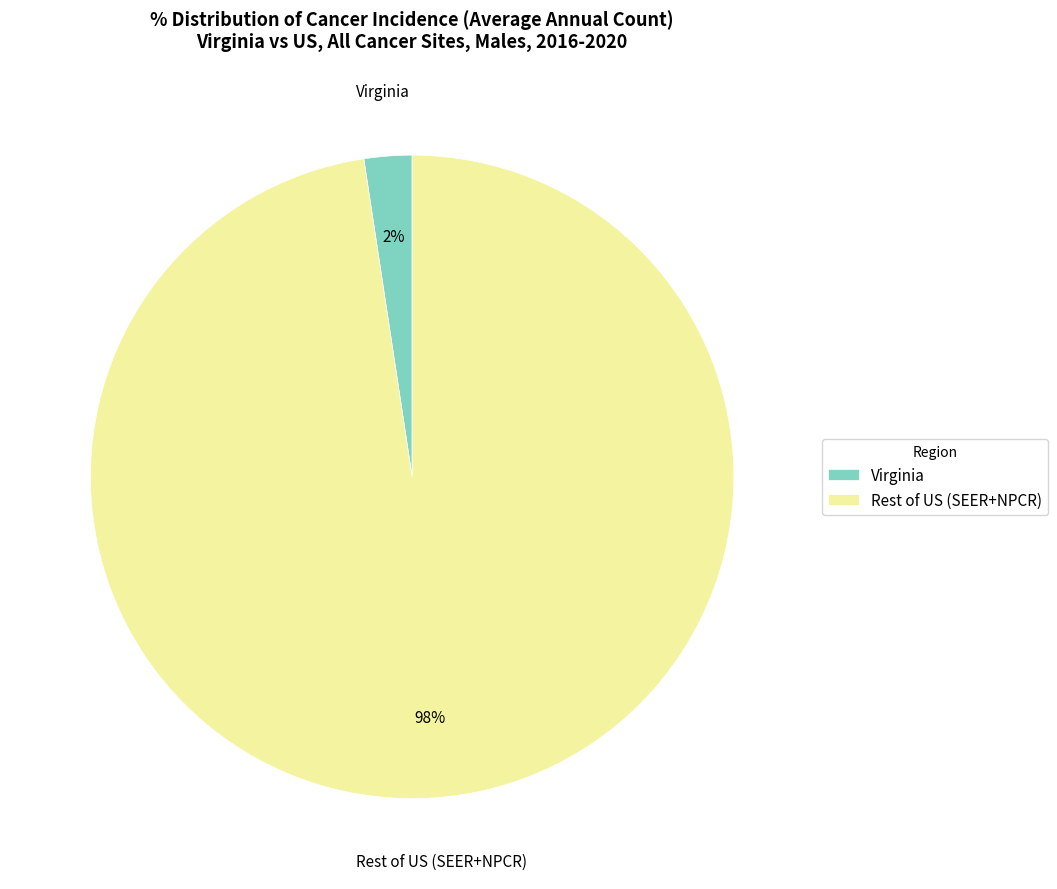

Which has a higher value, Virginia or Rest of US (SEER+NPCR)?

Rest of US (SEER+NPCR)